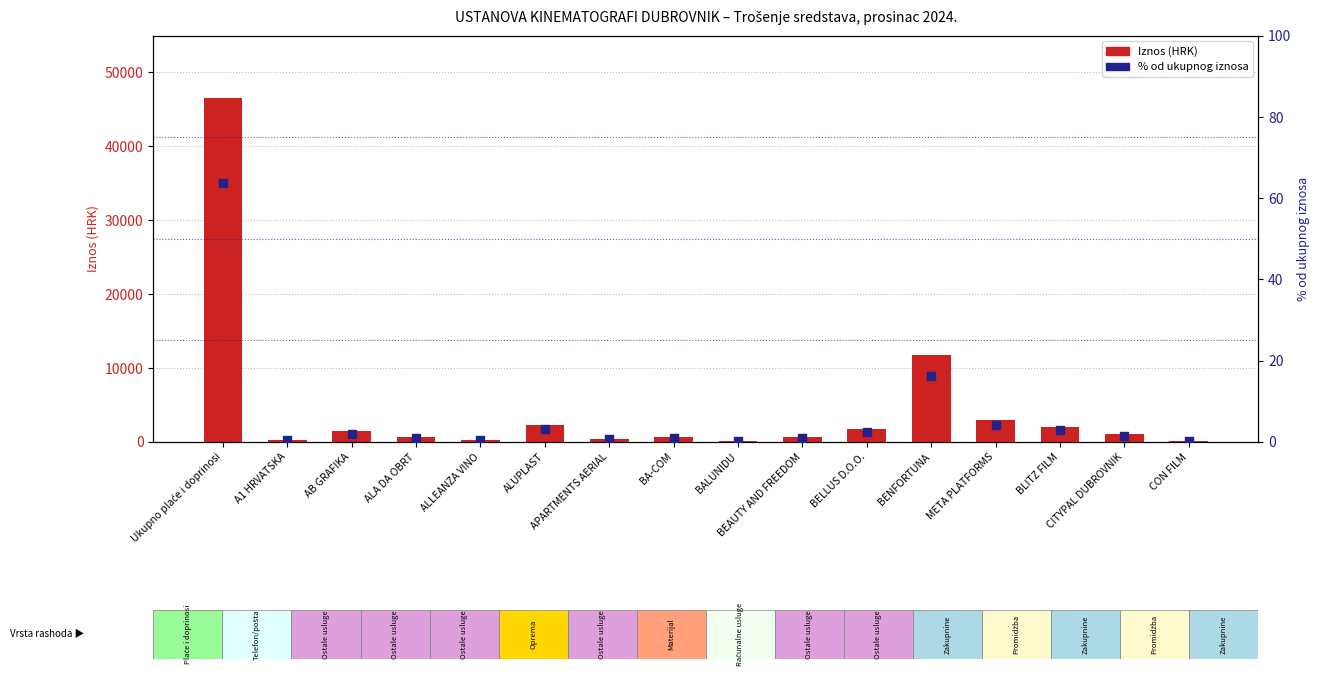

Which series reaches the maximum Y coordinate?

Iznos (HRK)